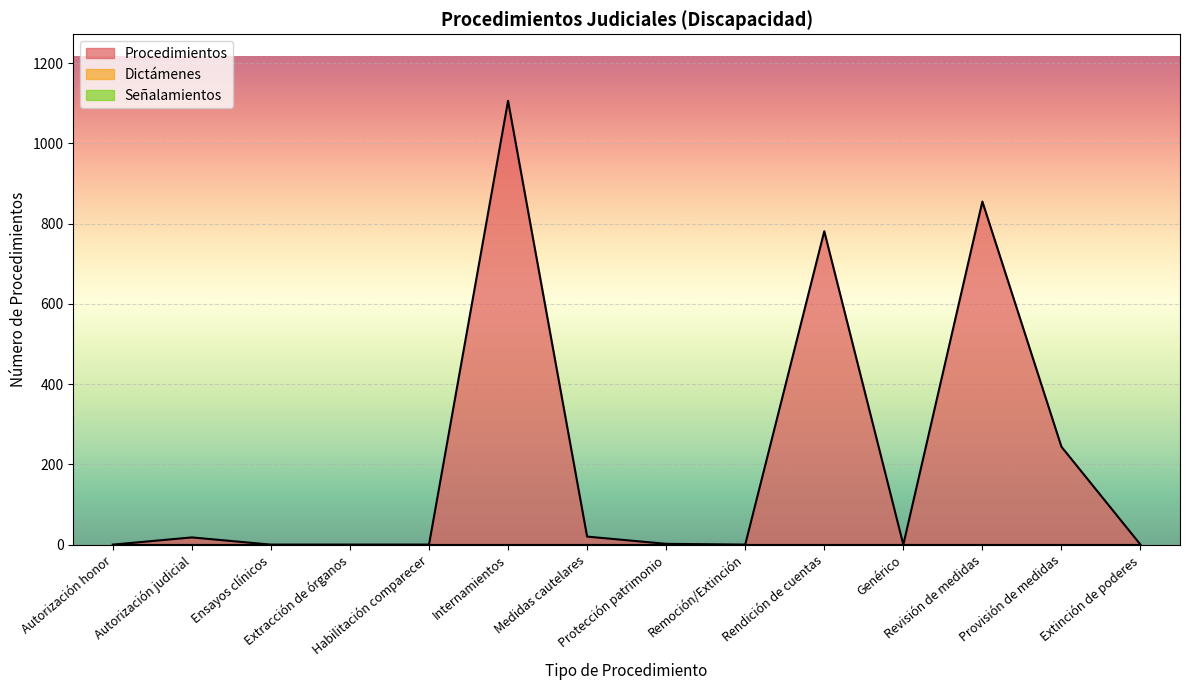

Which series has the largest total across all categories?

Procedimientos